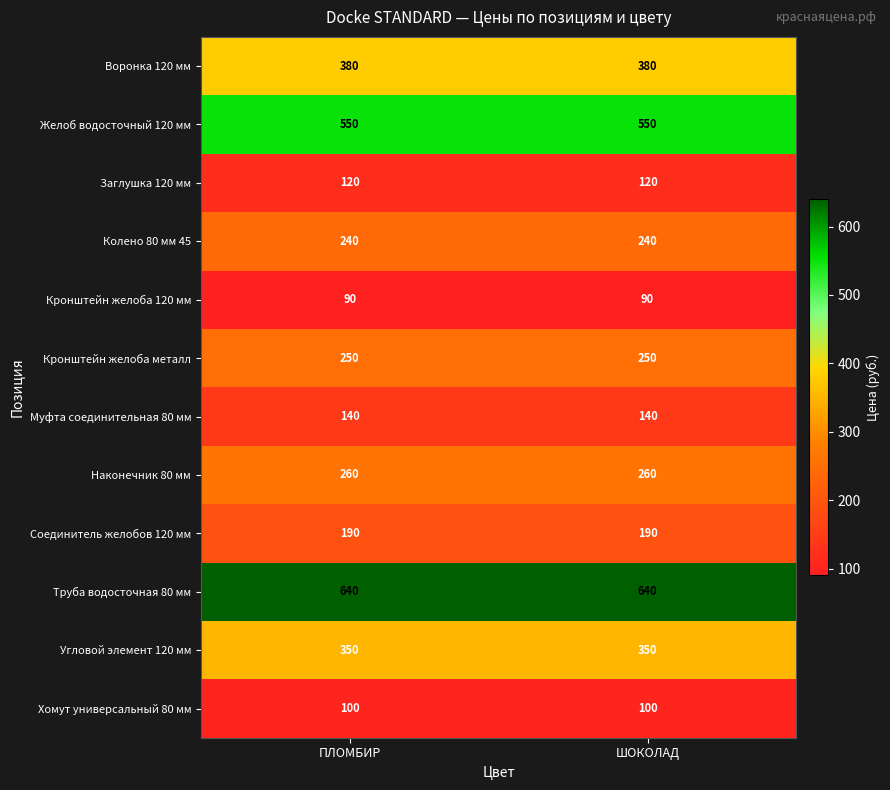

Read the Воронка 120 мм value at ШОКОЛАД.

380